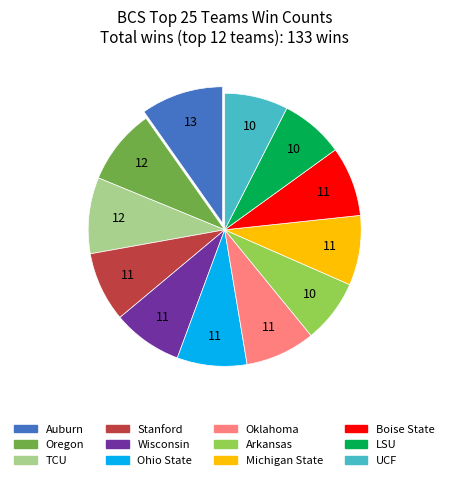

Combined, do Arkansas and TCU account for over 50%?

No